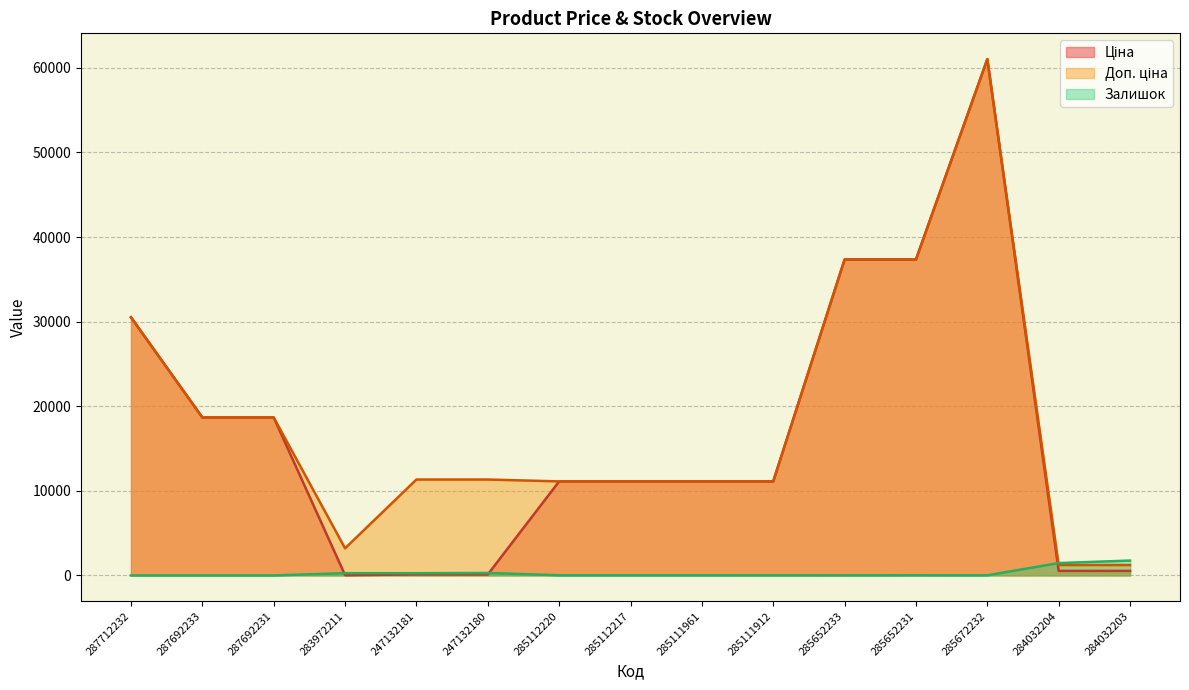

Reading left to right, extract all data points from this chart.

Ціна: 30512.3	18671.5	18671.5	32.0	113.3	113.3	11113.6	11113.6	11113.6	11113.6	37343.0	37343.0	61024.7	535.4	535.4
Доп. ціна: 30512.3	18671.5	18671.5	3205.0	11334.0	11334.0	11113.6	11113.6	11113.6	11113.6	37343.0	37343.0	61024.7	1227.2	1227.2
Залишок: 0.0	0.0	0.0	264.0	260.0	290.0	17.0	17.0	17.0	14.0	12.0	22.0	15.0	1460.0	1756.0